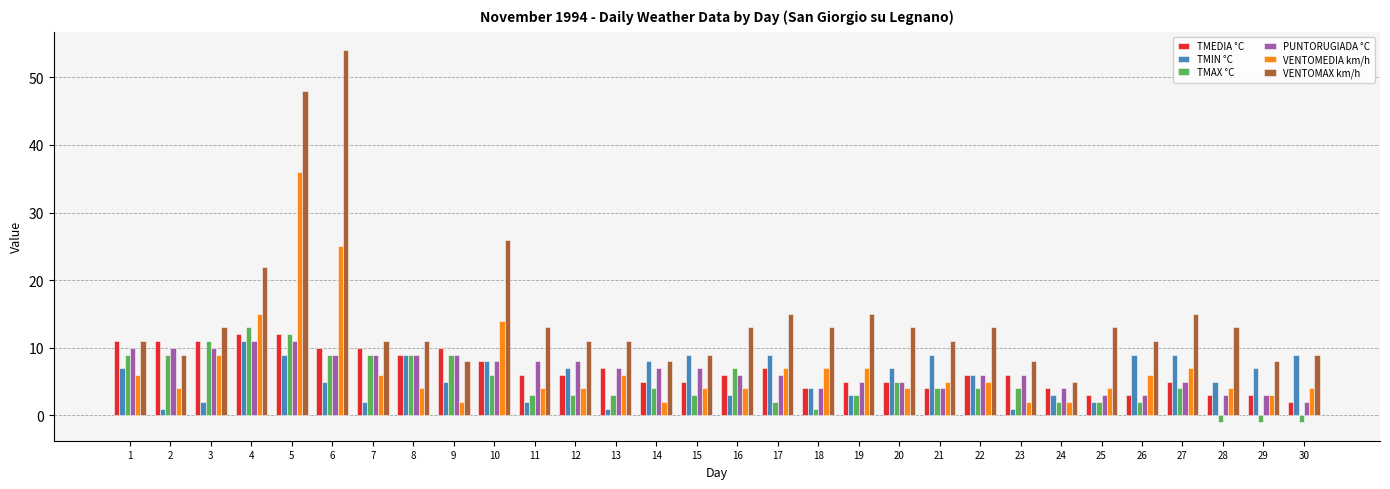

Reading right to left, what are all the values shown in this chart?

TMEDIA °C: 2	3	3	5	3	3	4	6	6	4	5	5	4	7	6	5	5	7	6	6	8	10	9	10	10	12	12	11	11	11
TMIN °C: 9	7	5	9	9	2	3	1	6	9	7	3	4	9	3	9	8	1	7	2	8	5	9	2	5	9	11	2	1	7
TMAX °C: -1	-1	-1	4	2	2	2	4	4	4	5	3	1	2	7	3	4	3	3	3	6	9	9	9	9	12	13	11	9	9
PUNTORUGIADA °C: 2	3	3	5	3	3	4	6	6	4	5	5	4	6	6	7	7	7	8	8	8	9	9	9	9	11	11	10	10	10
VENTOMEDIA km/h: 4	3	4	7	6	4	2	2	5	5	4	7	7	7	4	4	2	6	4	4	14	2	4	6	25	36	15	9	4	6
VENTOMAX km/h: 9	8	13	15	11	13	5	8	13	11	13	15	13	15	13	9	8	11	11	13	26	8	11	11	54	48	22	13	9	11